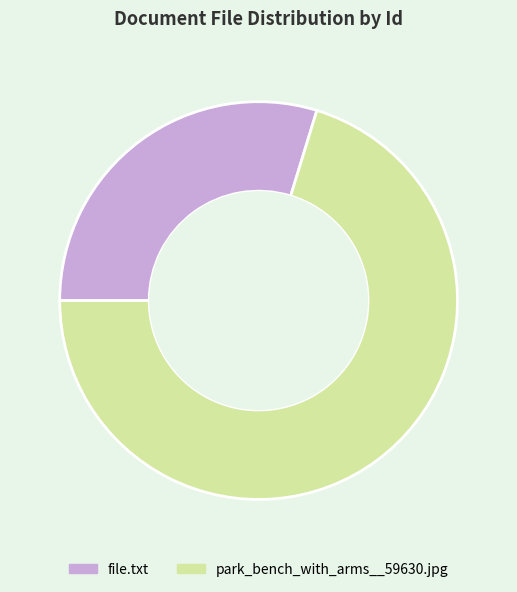

Is it true that park_bench_with_arms__59630.jpg is 59% of the pie?

False